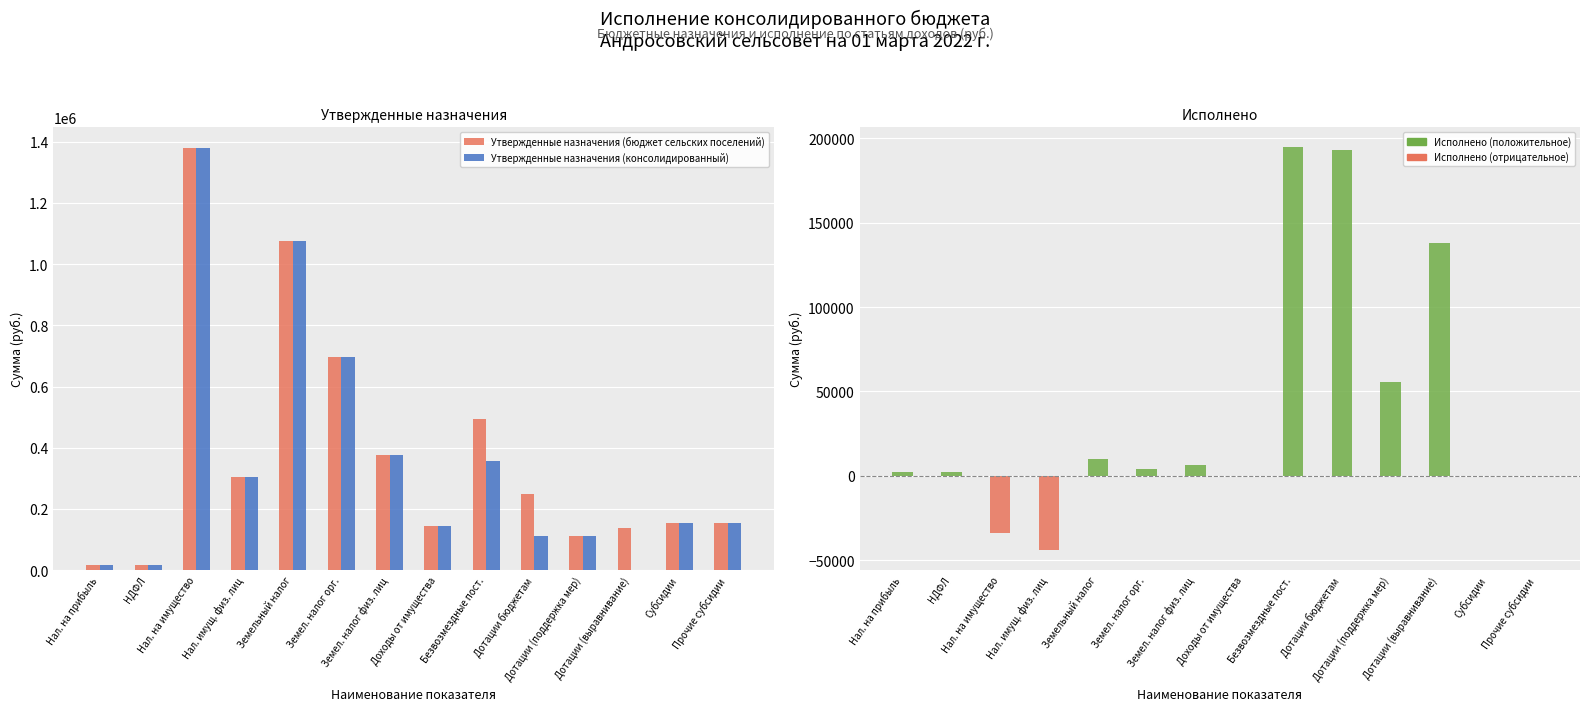

What is the sum of all Исполнено (бюджет сельских поселений) values?

528143.0